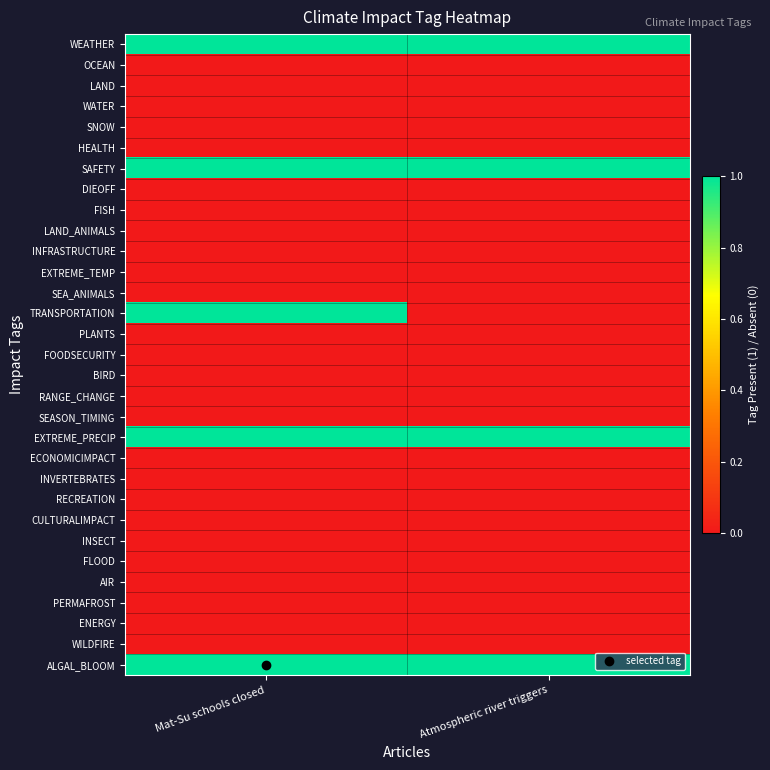

Reading left to right, extract all data points from this chart.

WEATHER: Mat-Su schools closed=1	Atmospheric river triggers=1
OCEAN: Mat-Su schools closed=0	Atmospheric river triggers=0
LAND: Mat-Su schools closed=0	Atmospheric river triggers=0
WATER: Mat-Su schools closed=0	Atmospheric river triggers=0
SNOW: Mat-Su schools closed=0	Atmospheric river triggers=0
HEALTH: Mat-Su schools closed=0	Atmospheric river triggers=0
SAFETY: Mat-Su schools closed=1	Atmospheric river triggers=1
DIEOFF: Mat-Su schools closed=0	Atmospheric river triggers=0
FISH: Mat-Su schools closed=0	Atmospheric river triggers=0
LAND_ANIMALS: Mat-Su schools closed=0	Atmospheric river triggers=0
INFRASTRUCTURE: Mat-Su schools closed=0	Atmospheric river triggers=0
EXTREME_TEMP: Mat-Su schools closed=0	Atmospheric river triggers=0
SEA_ANIMALS: Mat-Su schools closed=0	Atmospheric river triggers=0
TRANSPORTATION: Mat-Su schools closed=1	Atmospheric river triggers=0
PLANTS: Mat-Su schools closed=0	Atmospheric river triggers=0
FOODSECURITY: Mat-Su schools closed=0	Atmospheric river triggers=0
BIRD: Mat-Su schools closed=0	Atmospheric river triggers=0
RANGE_CHANGE: Mat-Su schools closed=0	Atmospheric river triggers=0
SEASON_TIMING: Mat-Su schools closed=0	Atmospheric river triggers=0
EXTREME_PRECIP: Mat-Su schools closed=1	Atmospheric river triggers=1
ECONOMICIMPACT: Mat-Su schools closed=0	Atmospheric river triggers=0
INVERTEBRATES: Mat-Su schools closed=0	Atmospheric river triggers=0
RECREATION: Mat-Su schools closed=0	Atmospheric river triggers=0
CULTURALIMPACT: Mat-Su schools closed=0	Atmospheric river triggers=0
INSECT: Mat-Su schools closed=0	Atmospheric river triggers=0
FLOOD: Mat-Su schools closed=0	Atmospheric river triggers=0
AIR: Mat-Su schools closed=0	Atmospheric river triggers=0
PERMAFROST: Mat-Su schools closed=0	Atmospheric river triggers=0
ENERGY: Mat-Su schools closed=0	Atmospheric river triggers=0
WILDFIRE: Mat-Su schools closed=0	Atmospheric river triggers=0
ALGAL_BLOOM: Mat-Su schools closed=1	Atmospheric river triggers=1